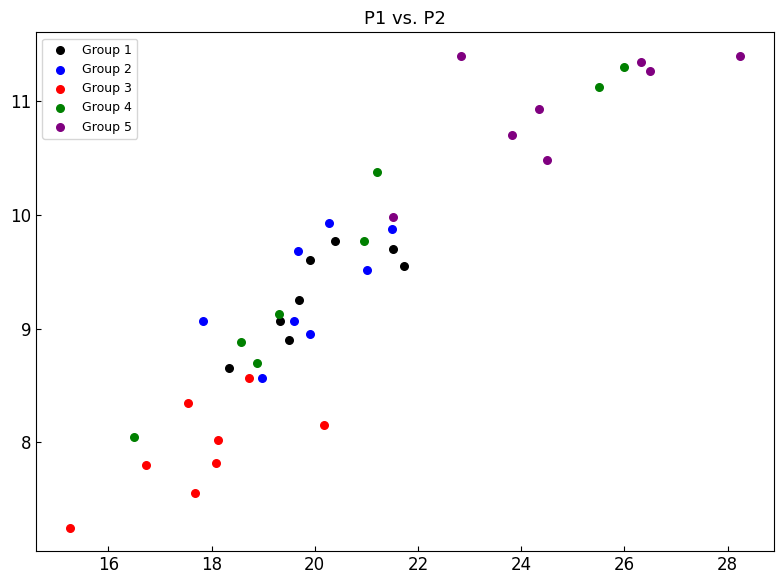

What are all the series names shown in the legend?

Group 1, Group 2, Group 3, Group 4, Group 5